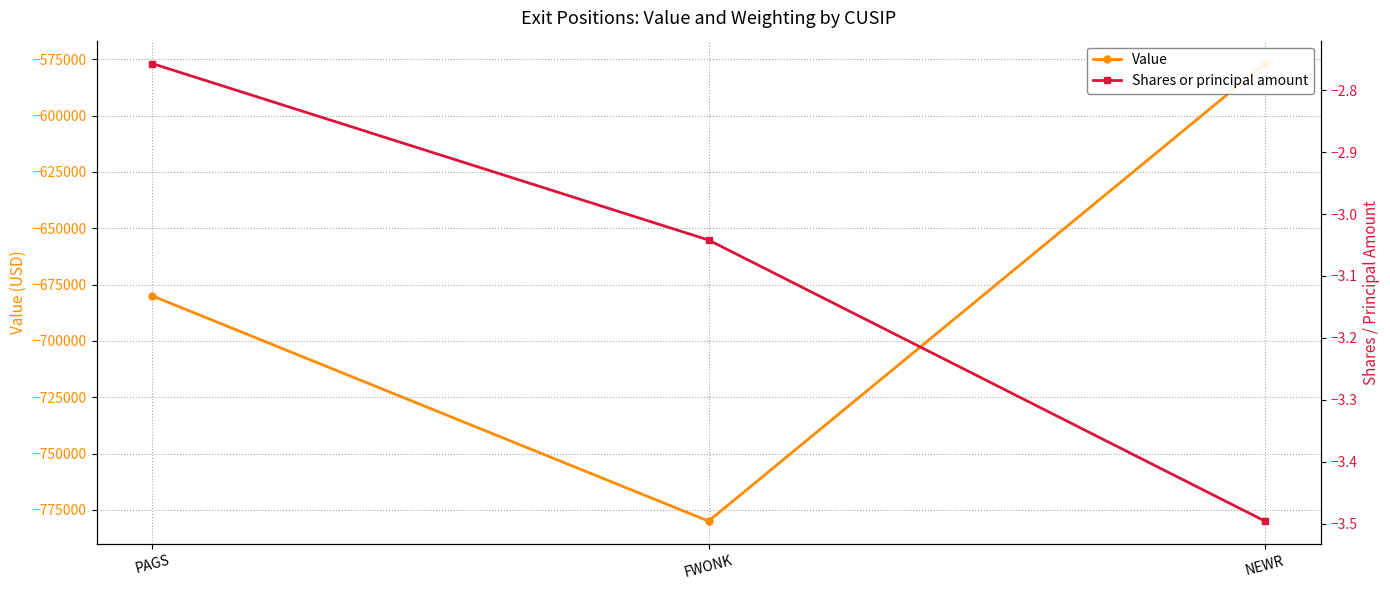

True or false: Shares or principal amount has a value of -1.5 at PAGS.

False